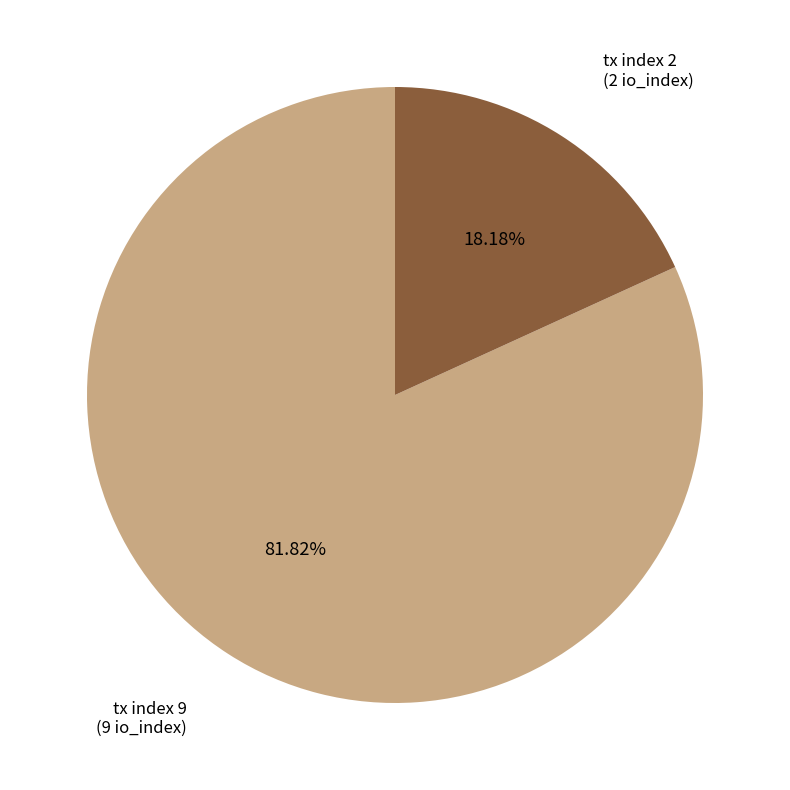

True or false: tx index 2 accounts for 18% of the total.

True